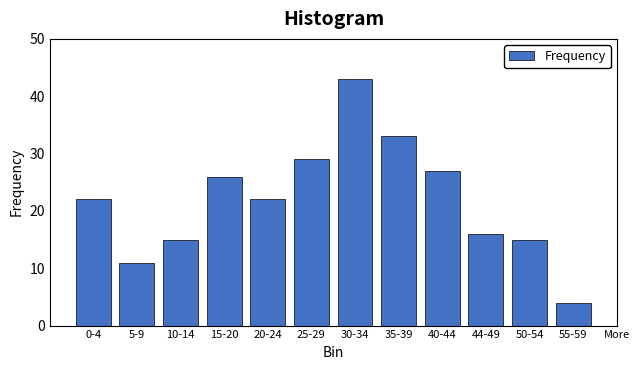

Reading left to right, extract all data points from this chart.

0-4=22	5-9=11	10-14=15	15-20=26	20-24=22	25-29=29	30-34=43	35-39=33	40-44=27	44-49=16	50-54=15	55-59=4